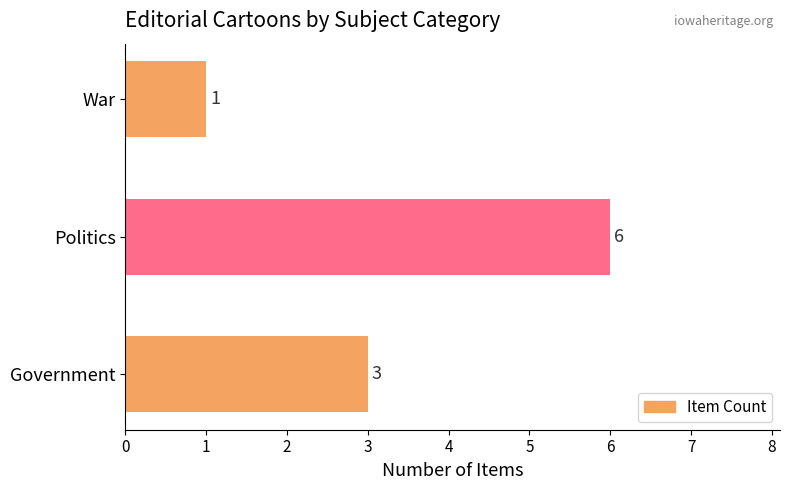

At which category does the chart reach its minimum across all series?

War